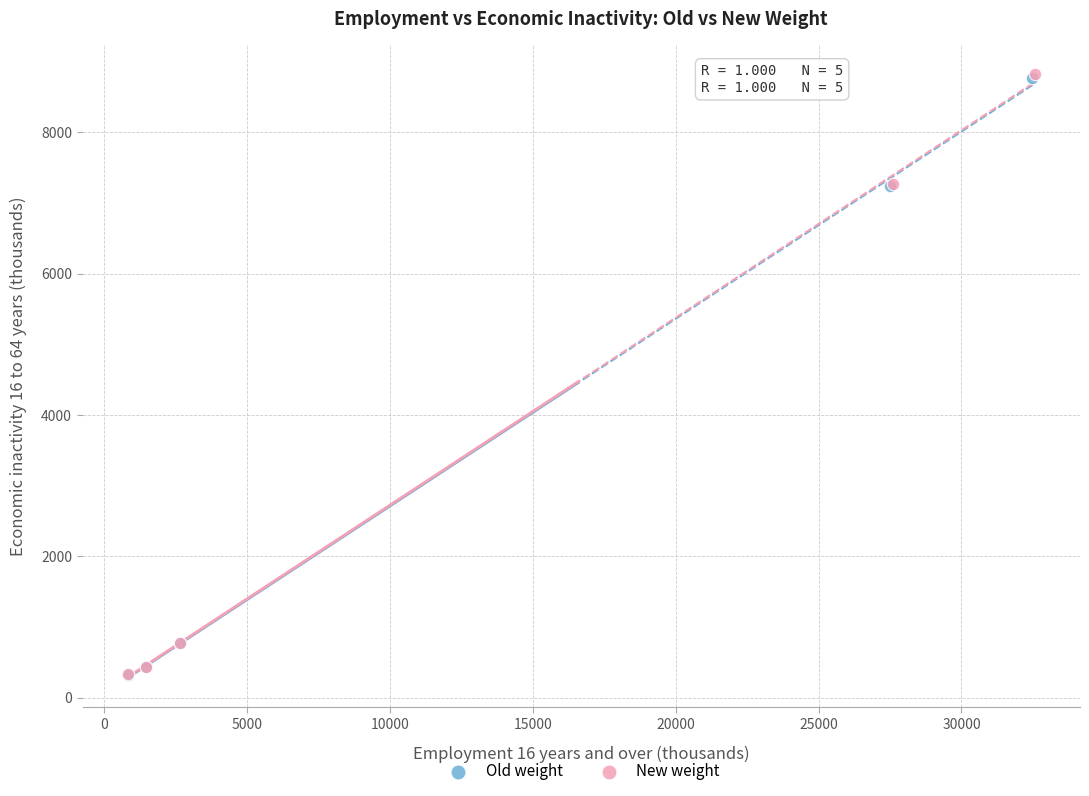

Which series has the widest spread of Y values?

New weight